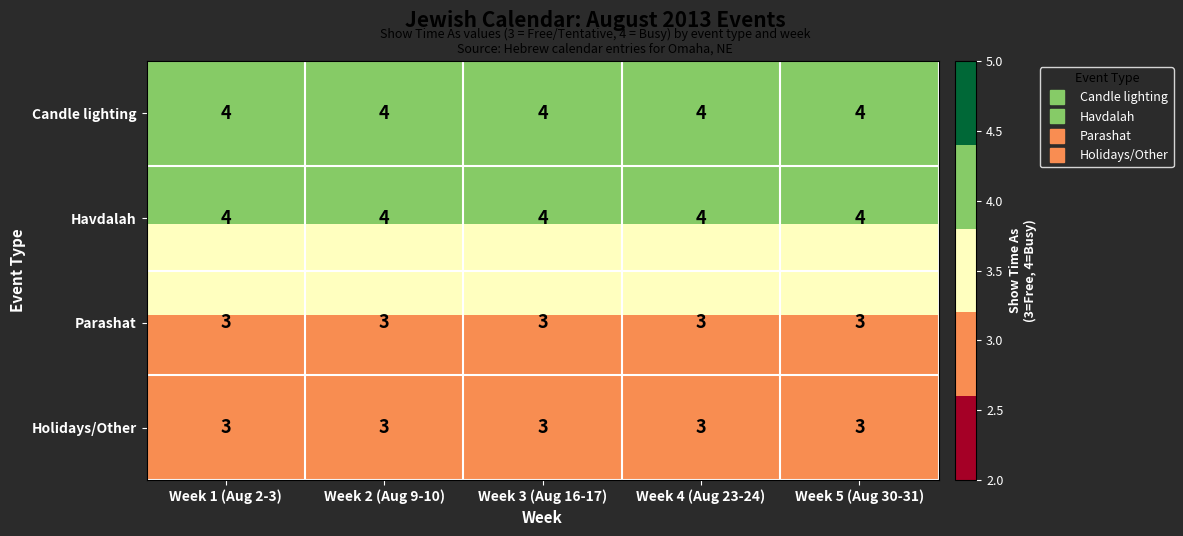

What value does the Candle lighting series have at Week 3 (Aug 16-17)?

4